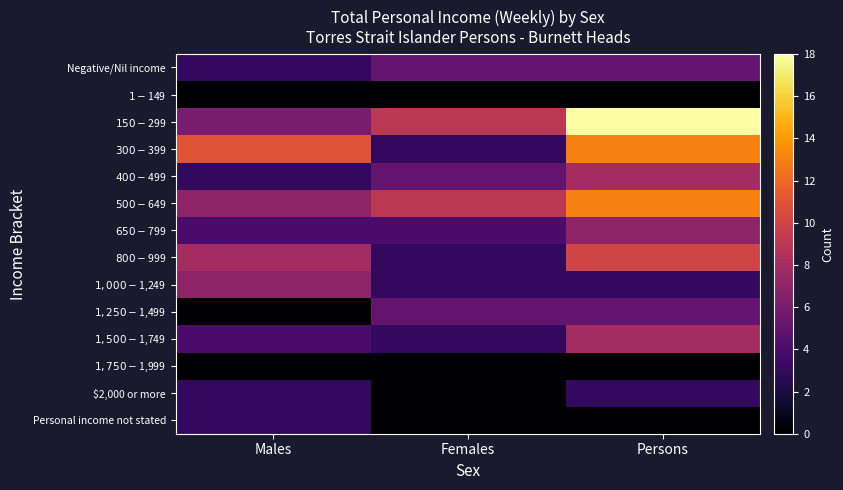

Reading left to right, extract all data points from this chart.

Negative/Nil income: Males=3	Females=5	Persons=5
$1-$149: Males=0	Females=0	Persons=0
$150-$299: Males=6	Females=9	Persons=18
$300-$399: Males=11	Females=3	Persons=13
$400-$499: Males=3	Females=5	Persons=8
$500-$649: Males=7	Females=9	Persons=13
$650-$799: Males=4	Females=4	Persons=7
$800-$999: Males=8	Females=3	Persons=10
$1,000-$1,249: Males=7	Females=3	Persons=3
$1,250-$1,499: Males=0	Females=5	Persons=5
$1,500-$1,749: Males=4	Females=3	Persons=8
$1,750-$1,999: Males=0	Females=0	Persons=0
$2,000 or more: Males=3	Females=0	Persons=3
Personal income not stated: Males=3	Females=0	Persons=0